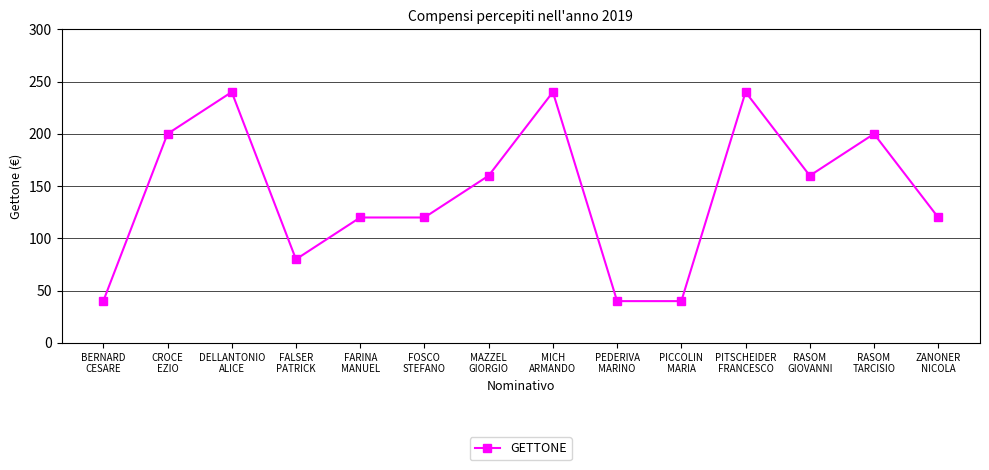

Reading right to left, list all the values displayed in this chart.

120	200	160	240	40	40	240	160	120	120	80	240	200	40